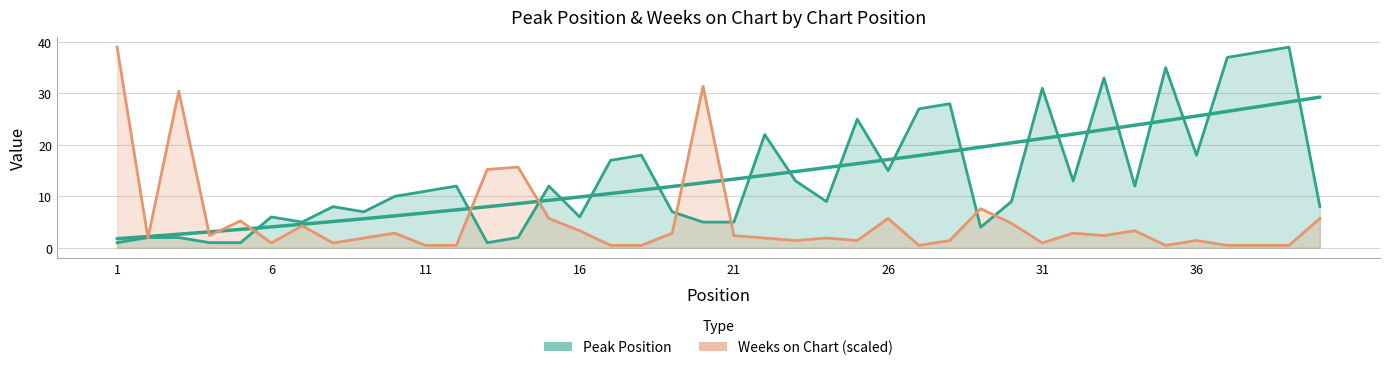

List the labels in order of Peak Position value, smallest first.

1, 4, 5, 13, 2, 3, 14, 29, 7, 20, 21, 6, 16, 9, 19, 8, 40, 24, 30, 10, 11, 12, 15, 34, 23, 32, 26, 17, 18, 36, 22, 25, 27, 28, 31, 33, 35, 37, 38, 39